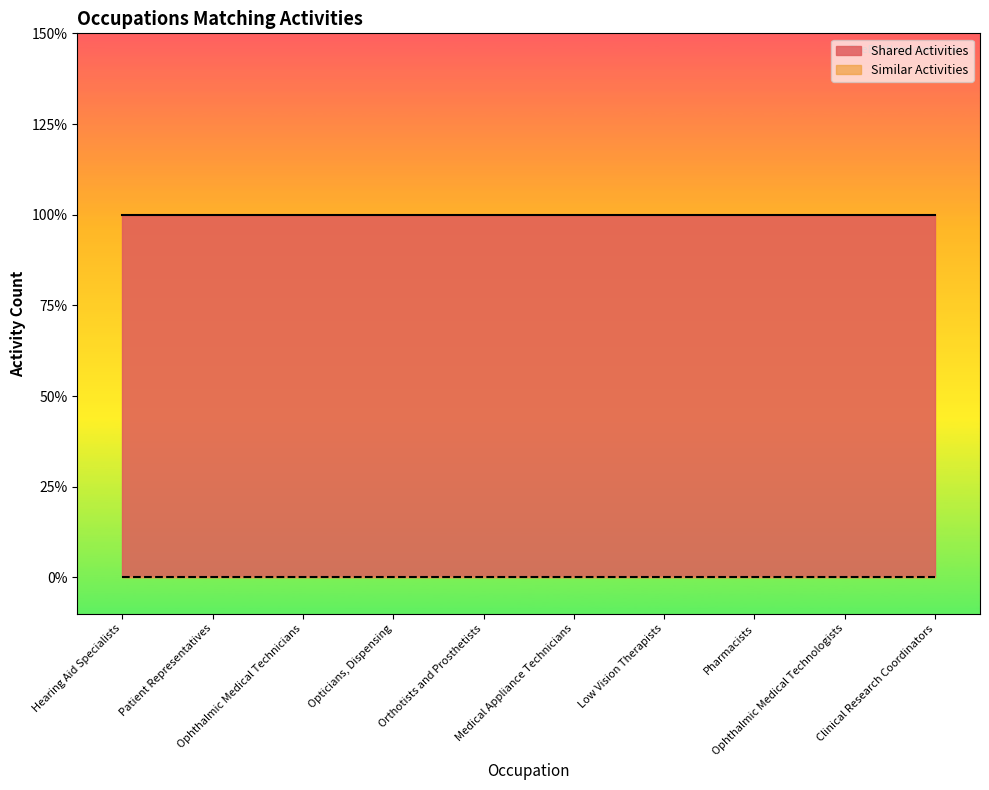

At Patient Representatives, list the series in order from largest to smallest.

Shared Activities, Similar Activities